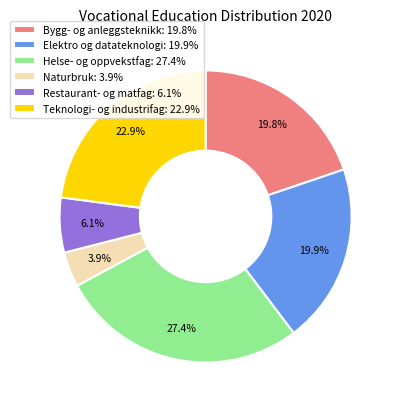

Is there a majority slice in this chart?

No